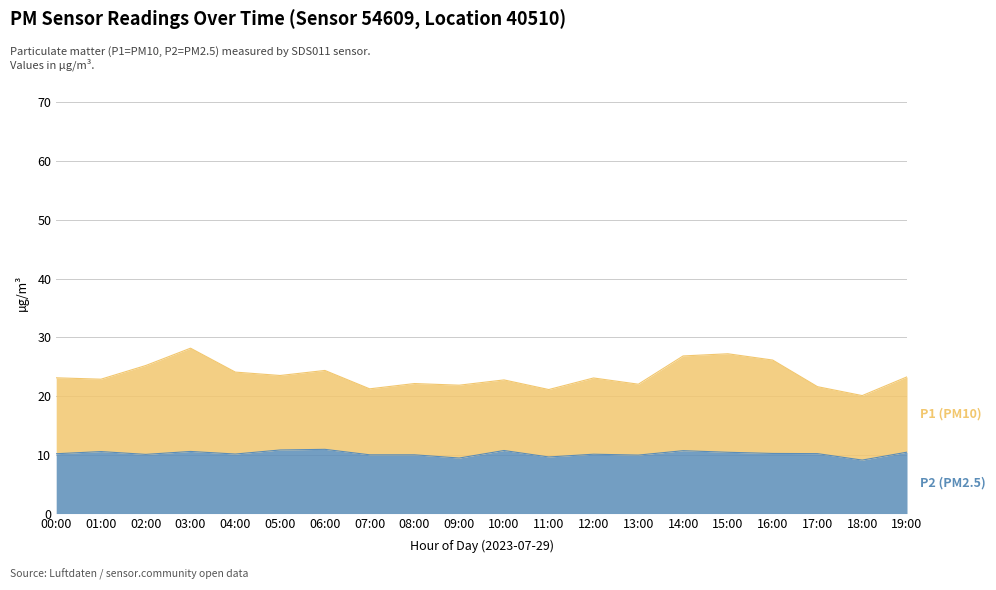

True or false: P2 (PM2.5) and P1 (PM10) intersect in this chart.

False